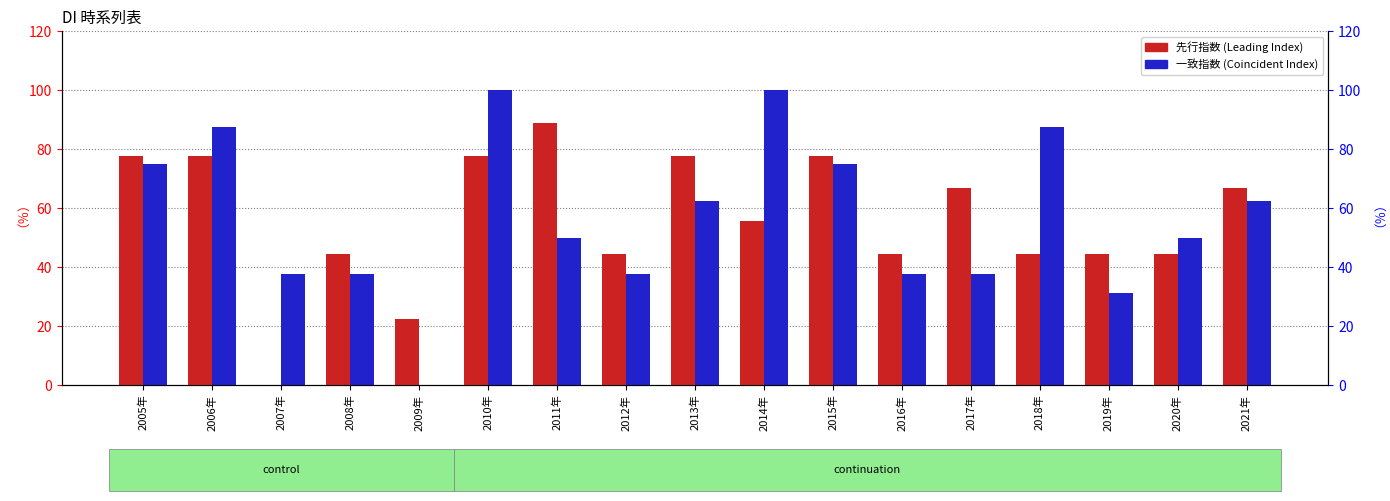

Rank the series by their maximum value, from lowest to highest.

先行指数, 一致指数